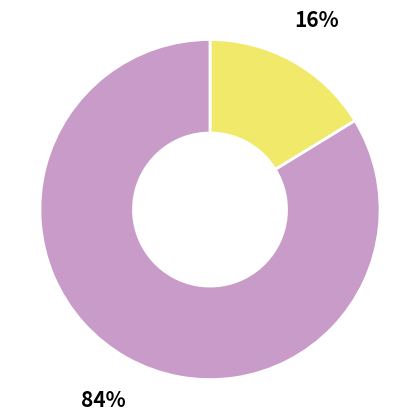

To the nearest percent, what is the difference between the largest and smallest slice percentages?

68%